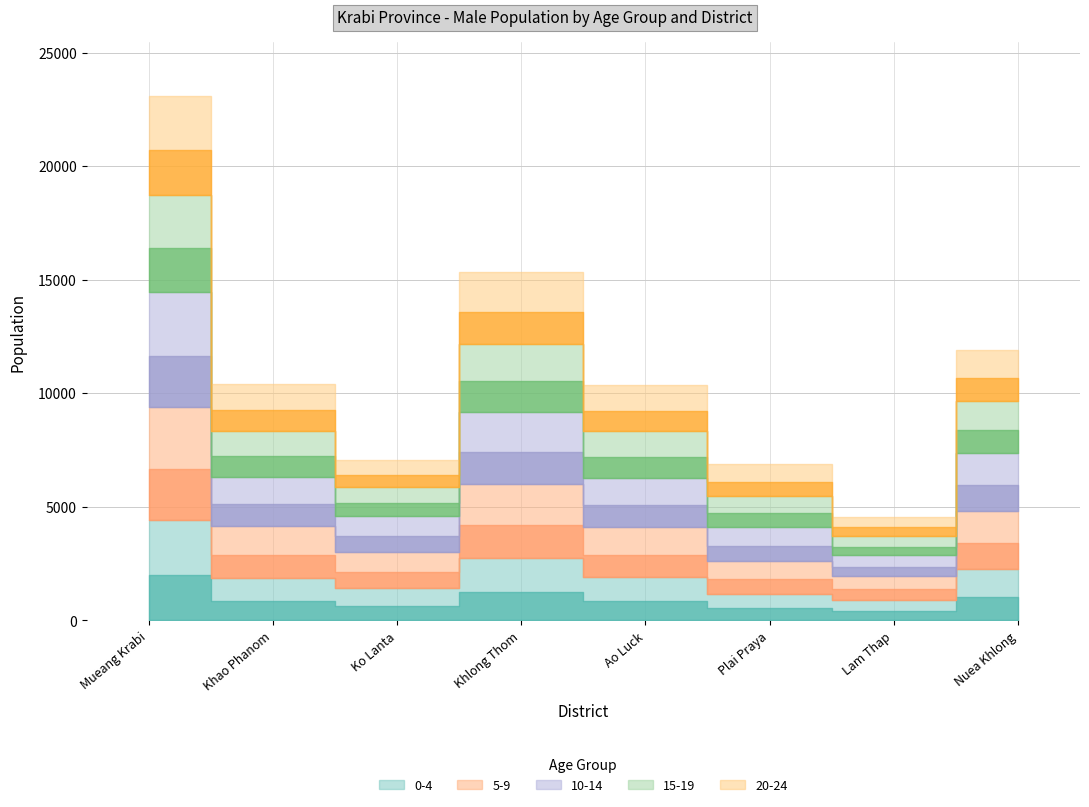

Reading left to right, transcribe all the data shown in this chart.

0-4: Mueang Krabi=4426	Khao Phanom=1863	Ko Lanta=1408	Khlong Thom=2730	Ao Luck=1892	Plai Praya=1164	Lam Thap=905	Nuea Khlong=2263
5-9: Mueang Krabi=4948	Khao Phanom=2288	Ko Lanta=1623	Khlong Thom=3258	Ao Luck=2214	Plai Praya=1461	Lam Thap=1050	Nuea Khlong=2534
10-14: Mueang Krabi=5083	Khao Phanom=2170	Ko Lanta=1562	Khlong Thom=3207	Ao Luck=2142	Plai Praya=1468	Lam Thap=903	Nuea Khlong=2573
15-19: Mueang Krabi=4295	Khao Phanom=2035	Ko Lanta=1284	Khlong Thom=2965	Ao Luck=2074	Plai Praya=1368	Lam Thap=851	Nuea Khlong=2280
20-24: Mueang Krabi=4337	Khao Phanom=2050	Ko Lanta=1170	Khlong Thom=3183	Ao Luck=2021	Plai Praya=1429	Lam Thap=848	Nuea Khlong=2261